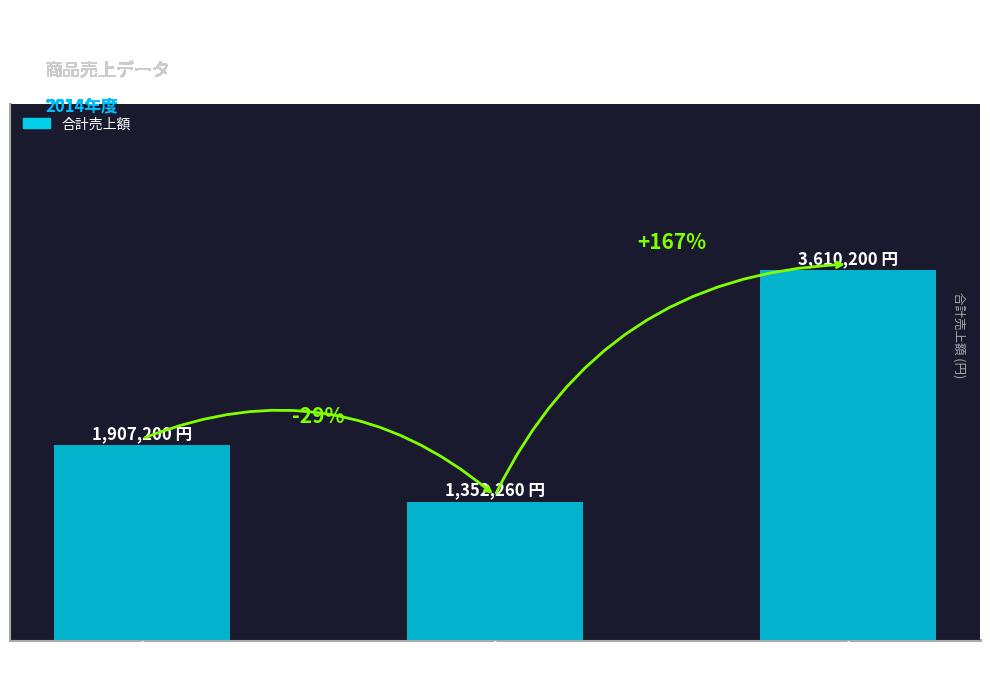

Reading left to right, what are all the values shown in this chart?

1907200	1352260	3610200